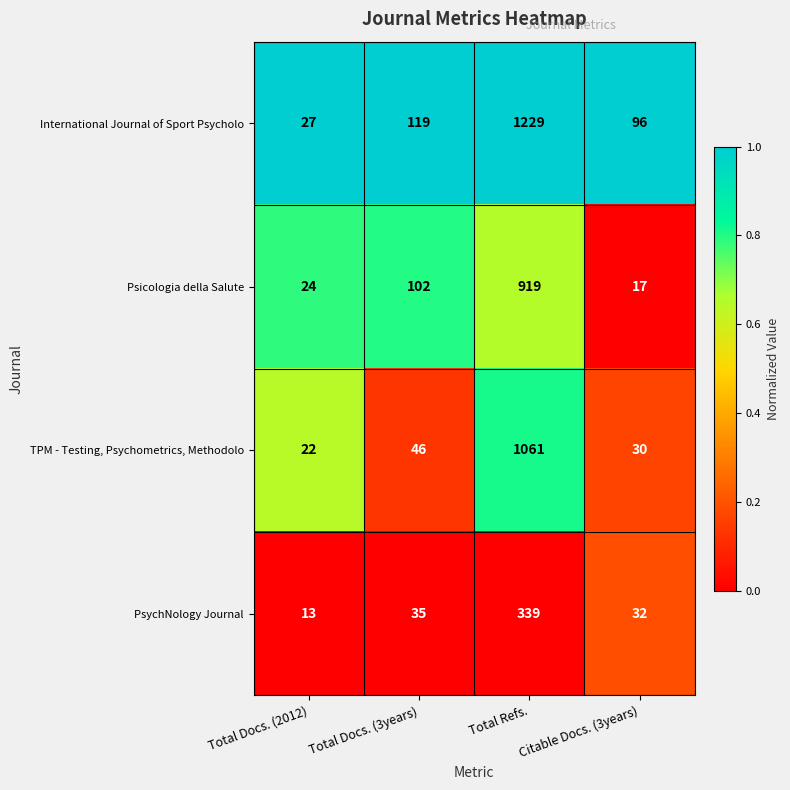

What is the total value across all series at Citable Docs. (3years)?

175